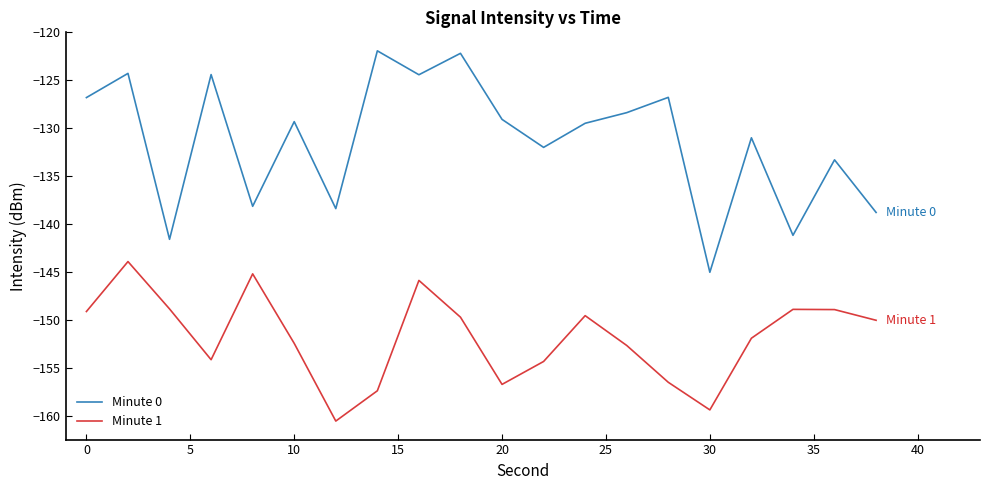

In Minute 1, how many points are higher than both neighbors (excluding endpoints)?

5